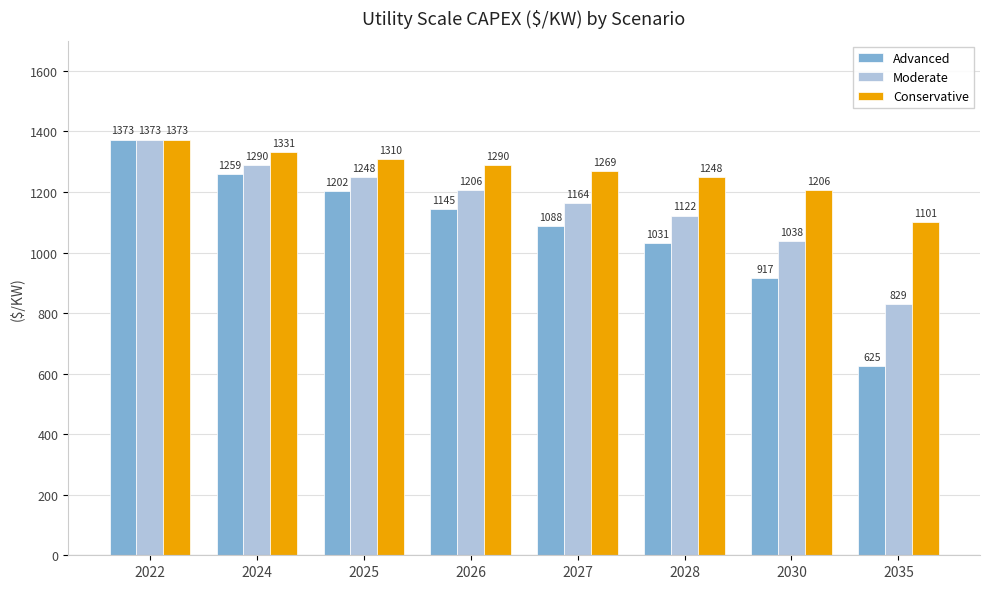

How many groups of bars are there?

8